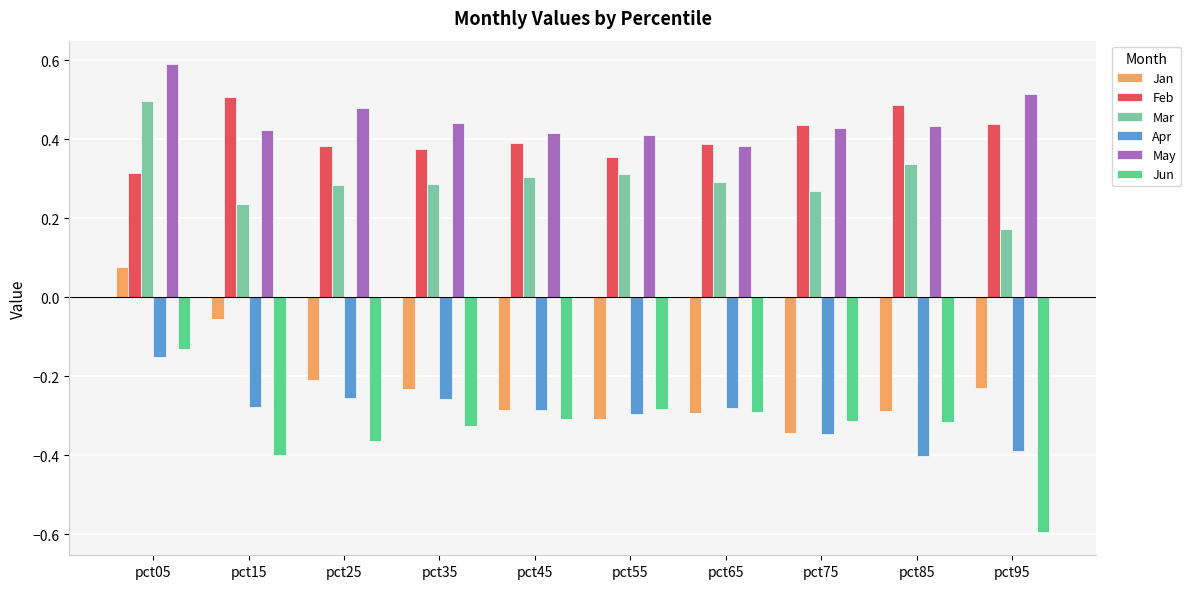

Does the chart contain stacked bars?

No